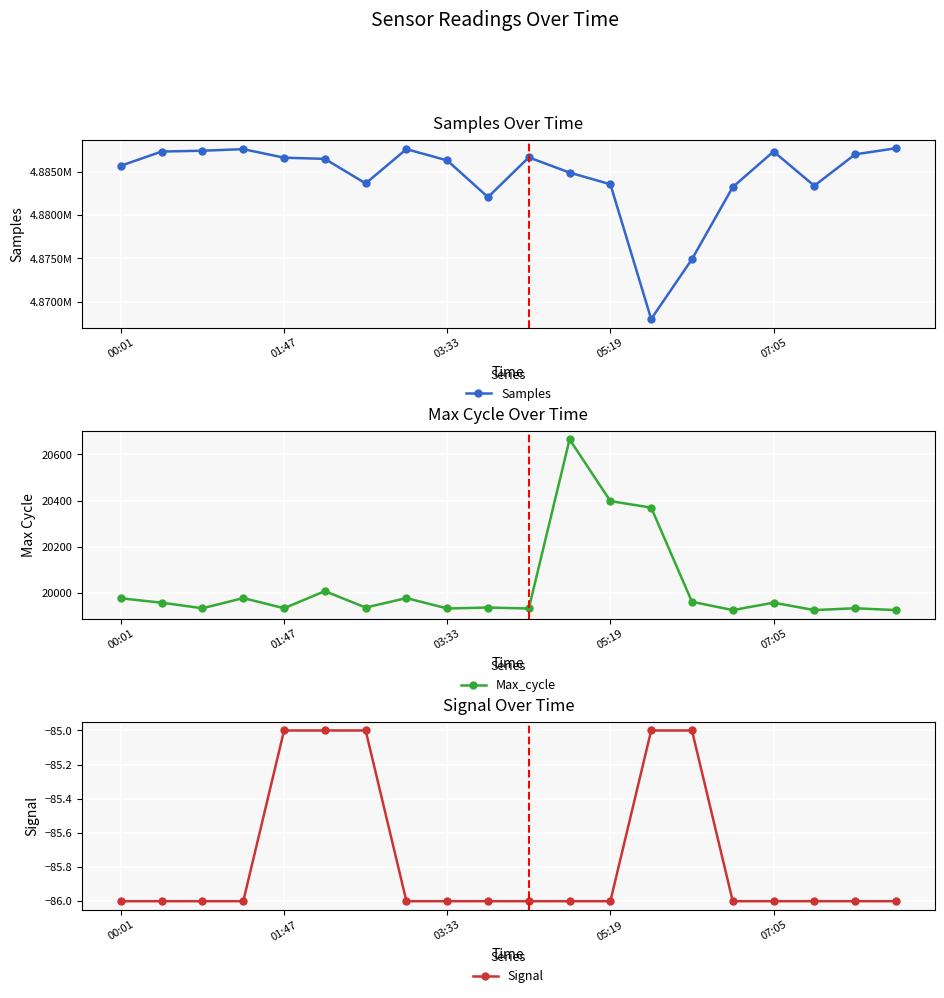

True or false: Max_cycle has more than 1 points higher than both neighbors.

True